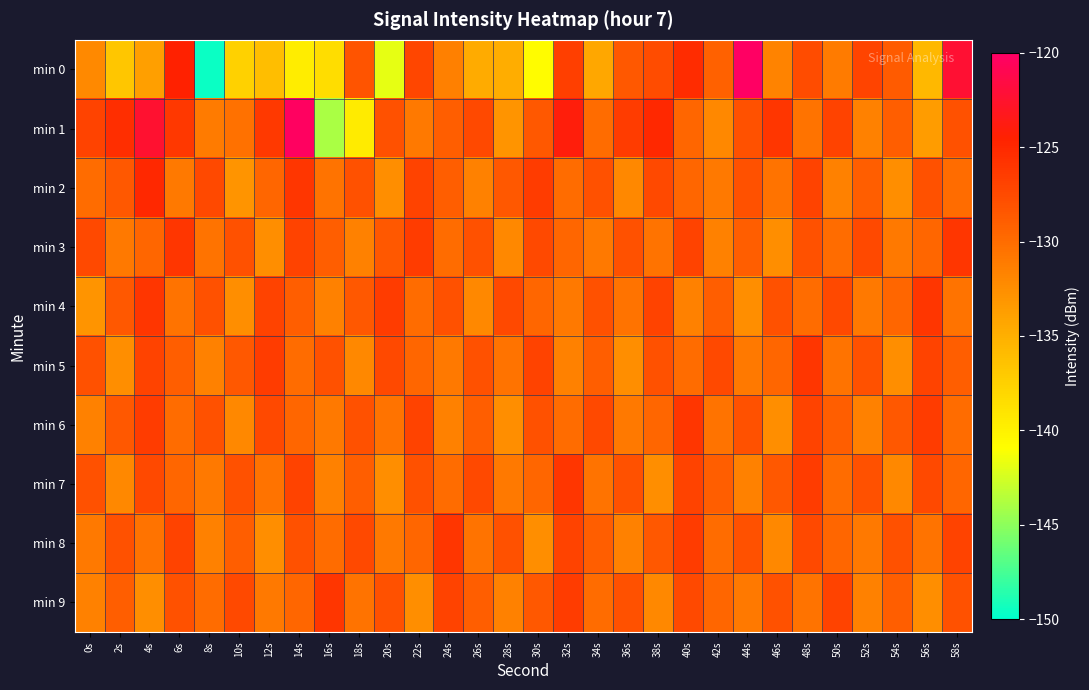

Which series has the widest spread of values?

min 0